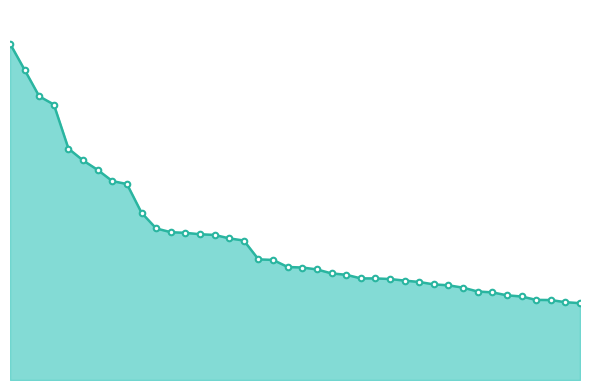

What is the maximum value shown in the chart?

7188